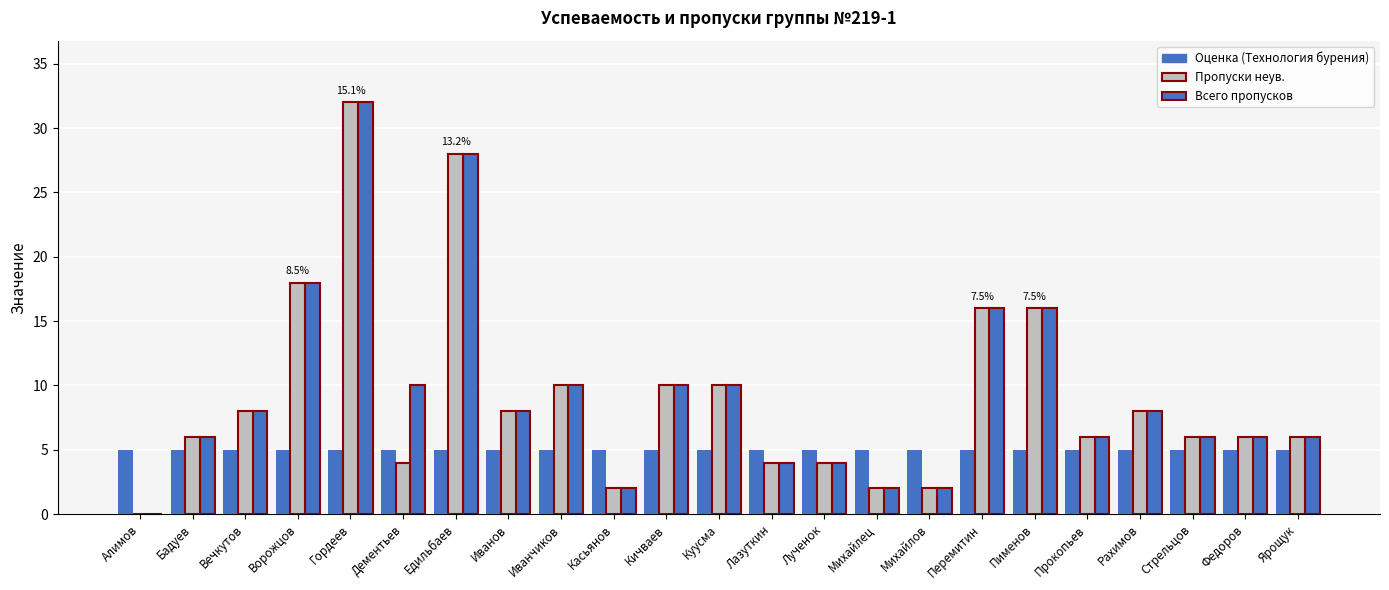

Are the bars horizontal?

No